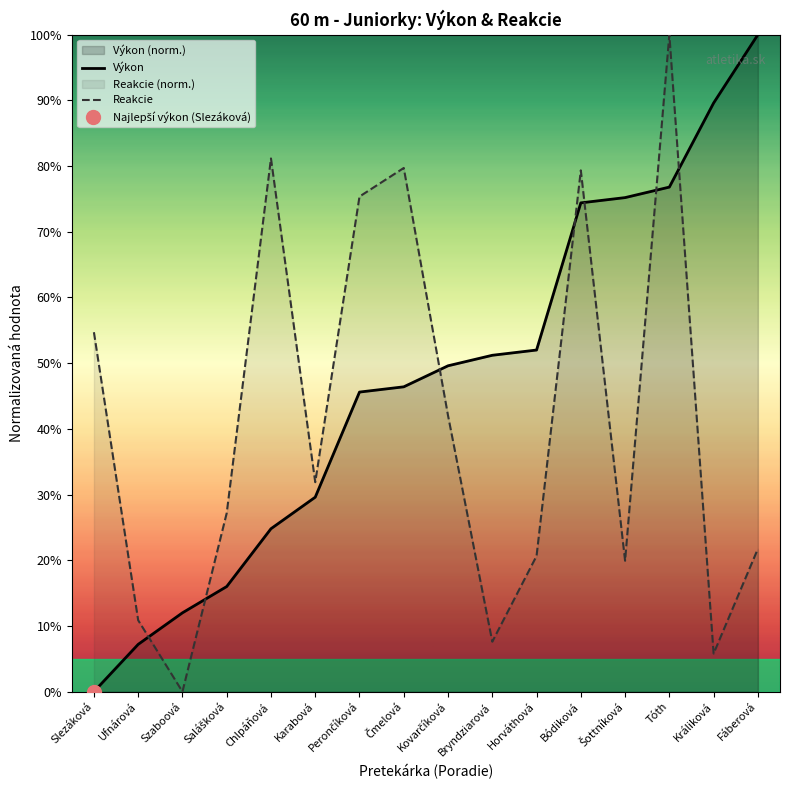

Reading left to right, list all the values displayed in this chart.

Výkon: 0.0	0.1	0.1	0.2	0.2	0.3	0.5	0.5	0.5	0.5	0.5	0.7	0.8	0.8	0.9	1.0
Reakcie: 0.5	0.1	0.0	0.3	0.8	0.3	0.8	0.8	0.4	0.1	0.2	0.8	0.2	1.0	0.1	0.2